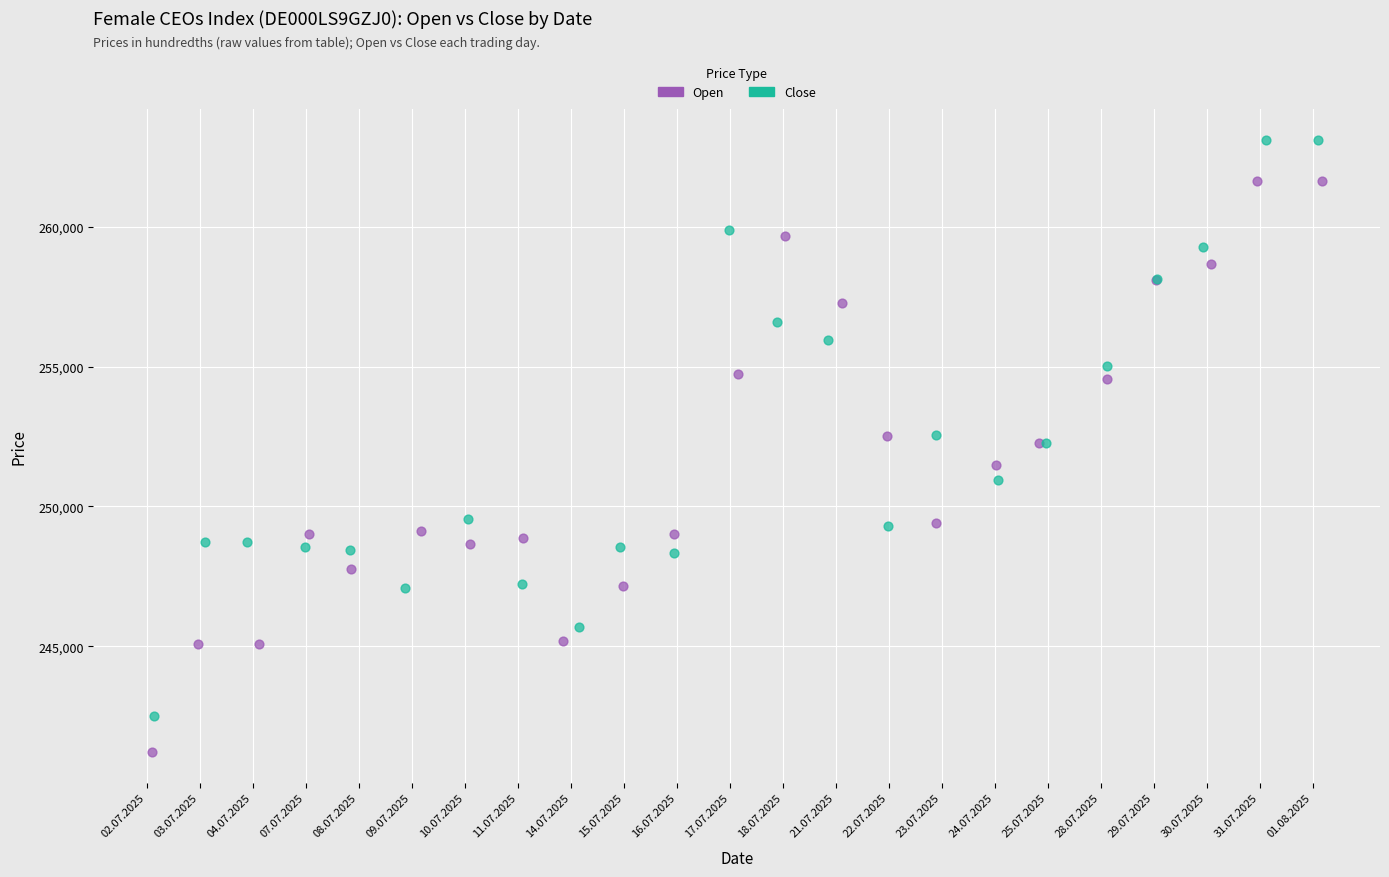

Which series reaches the minimum Y coordinate?

Open